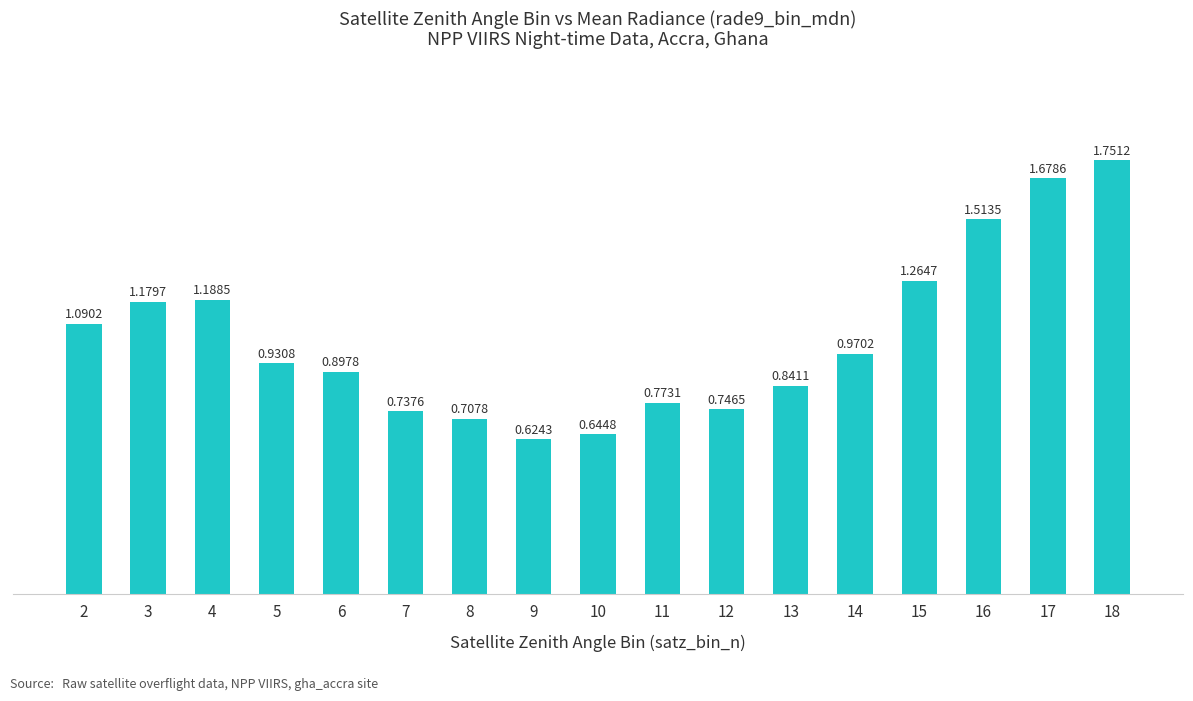

Count the number of data series in this chart.

1